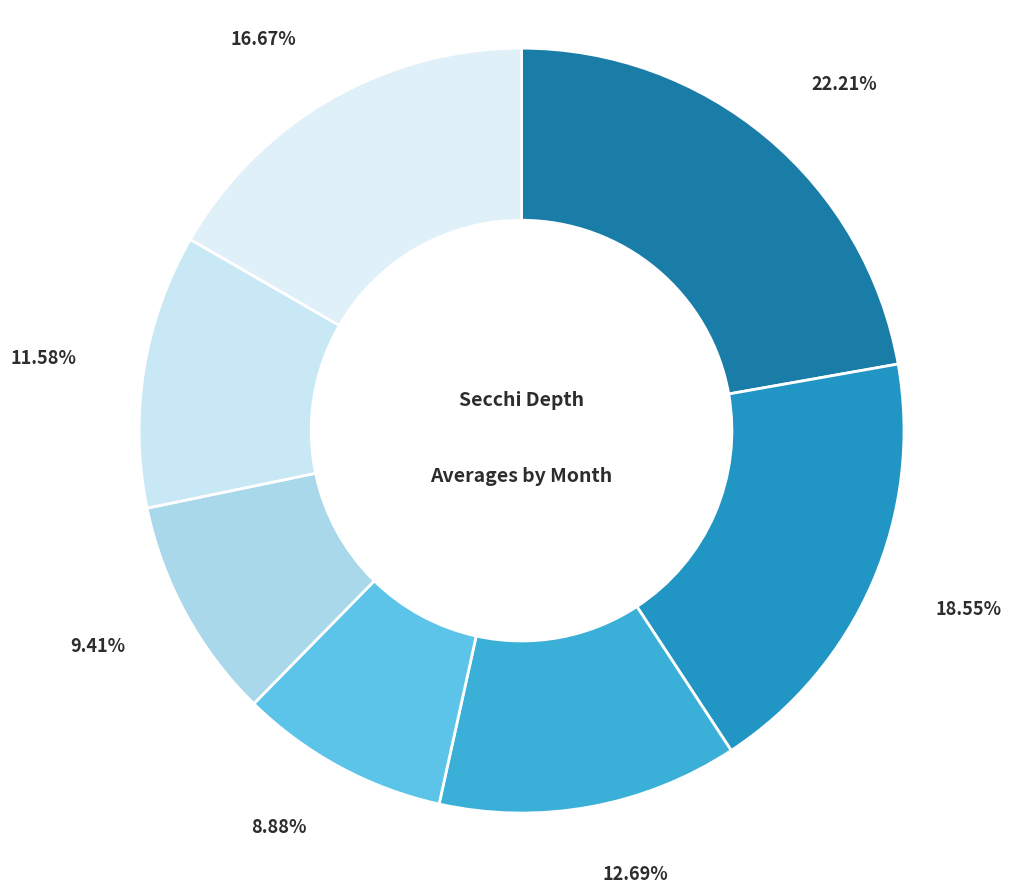

To the nearest percent, what is the average slice percentage?

14%